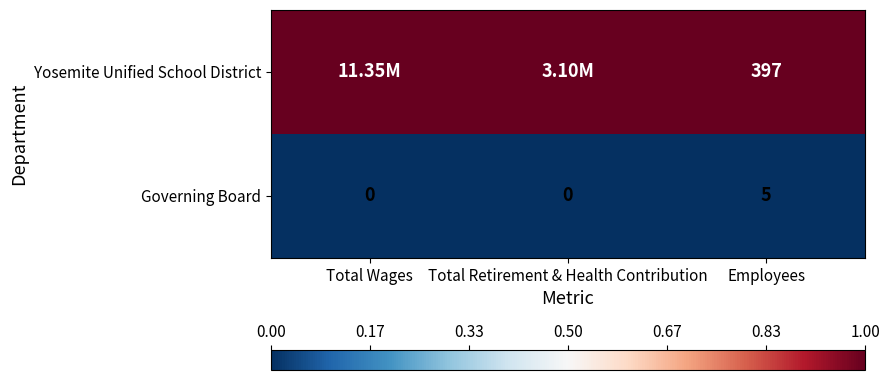

Is the value of Governing Board at Total Retirement & Health Contribution greater than the value of Yosemite Unified School District at Employees?

No